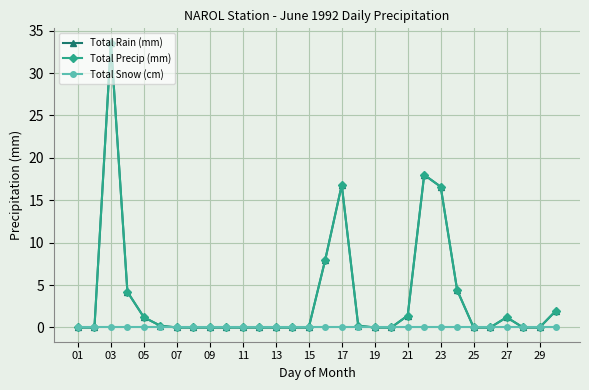

Which category has the lowest value in the Total Snow (cm) series?

01